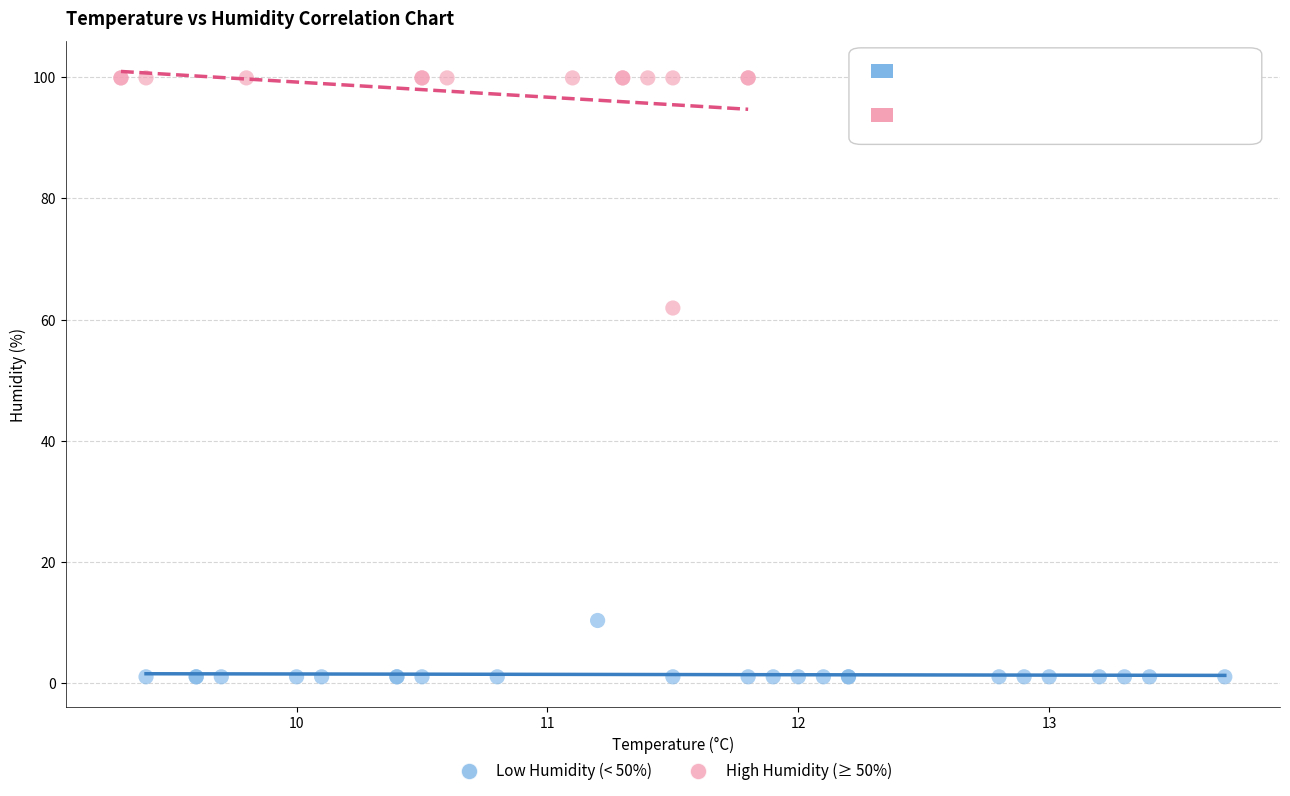

Which series contains the highest Y value?

High Humidity (≥ 50%)